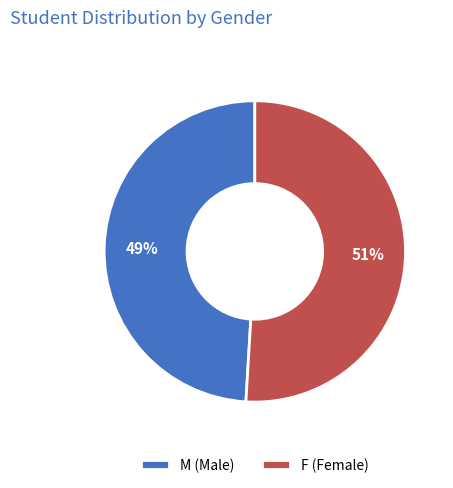

How many slices are in this pie chart?

2